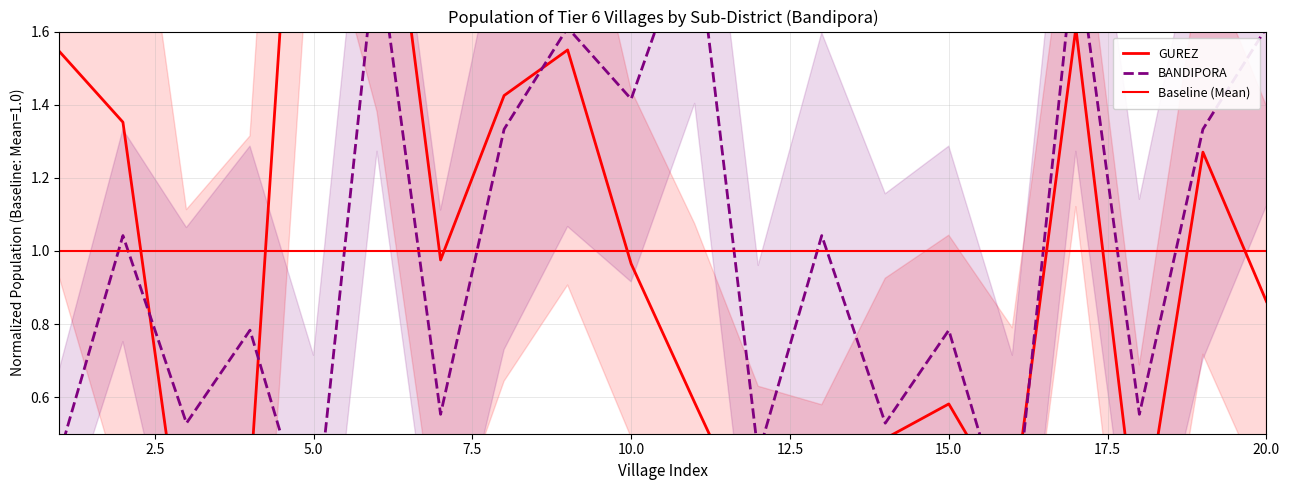

At how many categories does at least one series exceed 2?

2